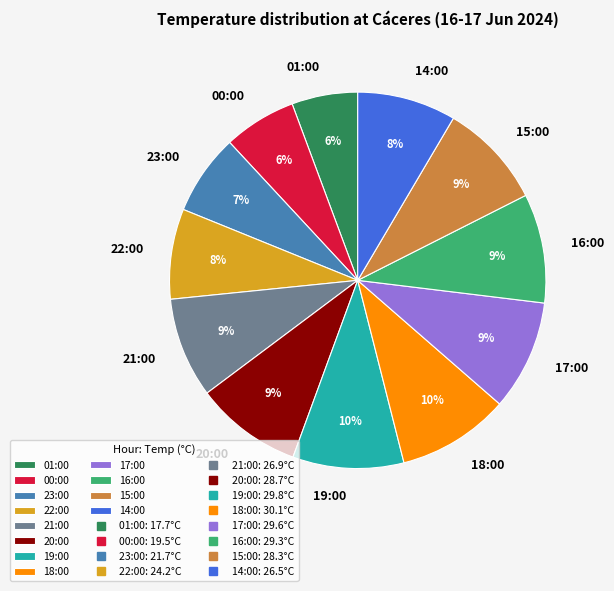

Is there a majority slice in this chart?

No